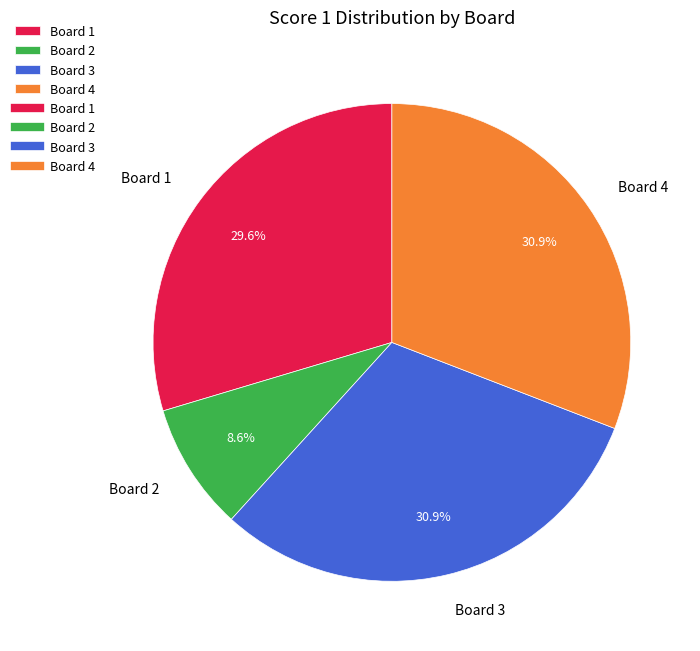

Which slice is the smallest?

Board 2